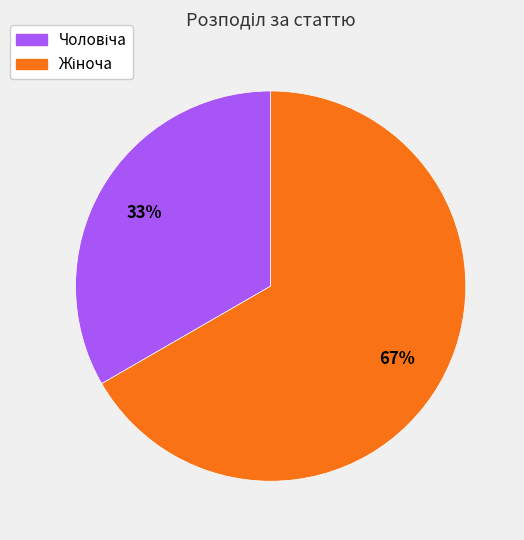

Is there any slice that represents more than half of the pie?

Yes